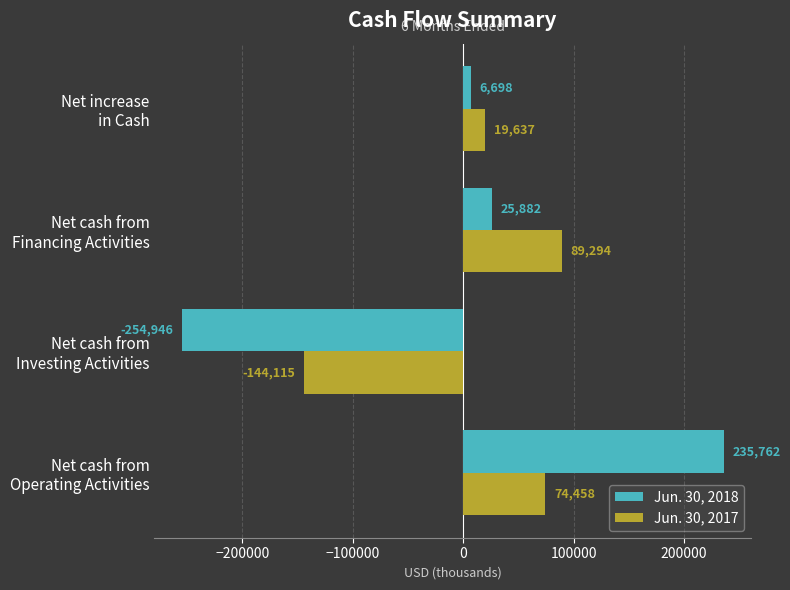

At which label does Jun. 30, 2017 reach its peak?

Net cash from
Financing Activities